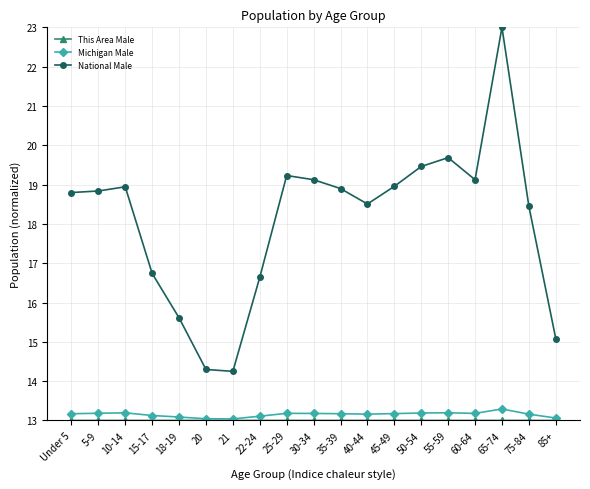

Between 15-17 and 75-84, which series saw the biggest shift?

National Male